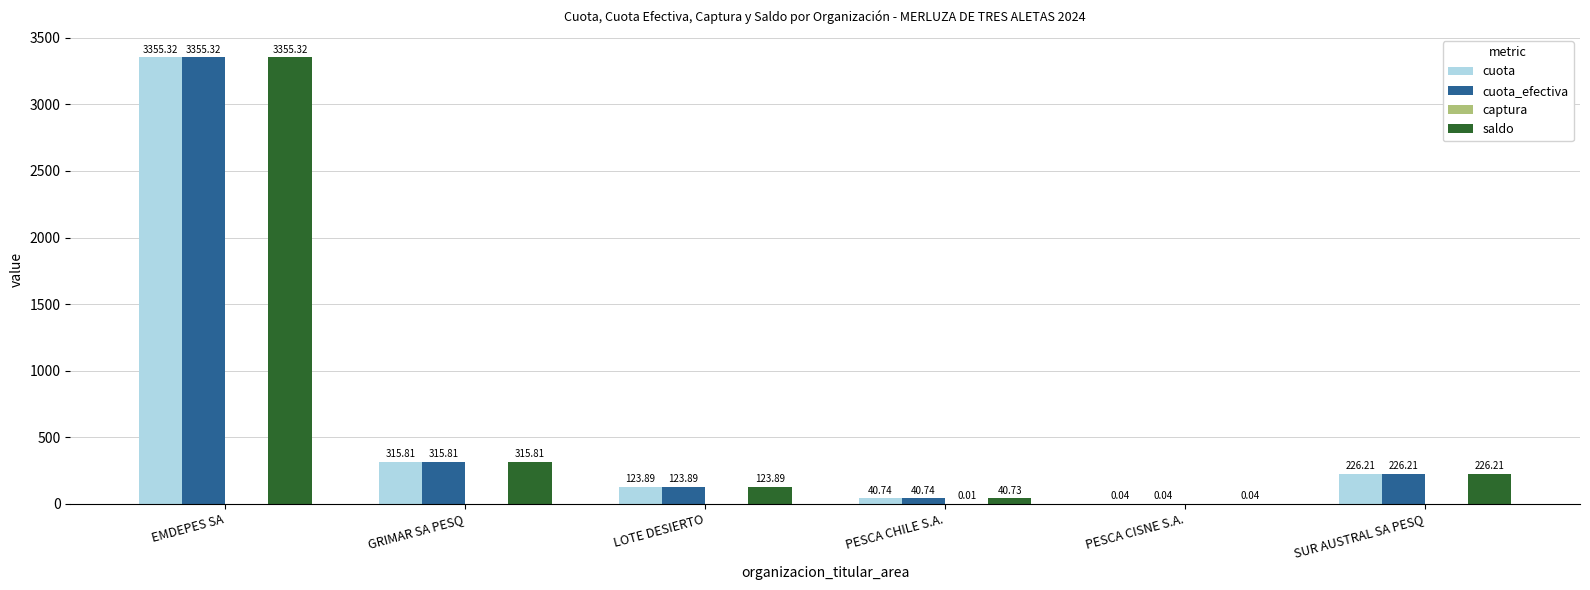

How many distinct data groups are displayed?

4